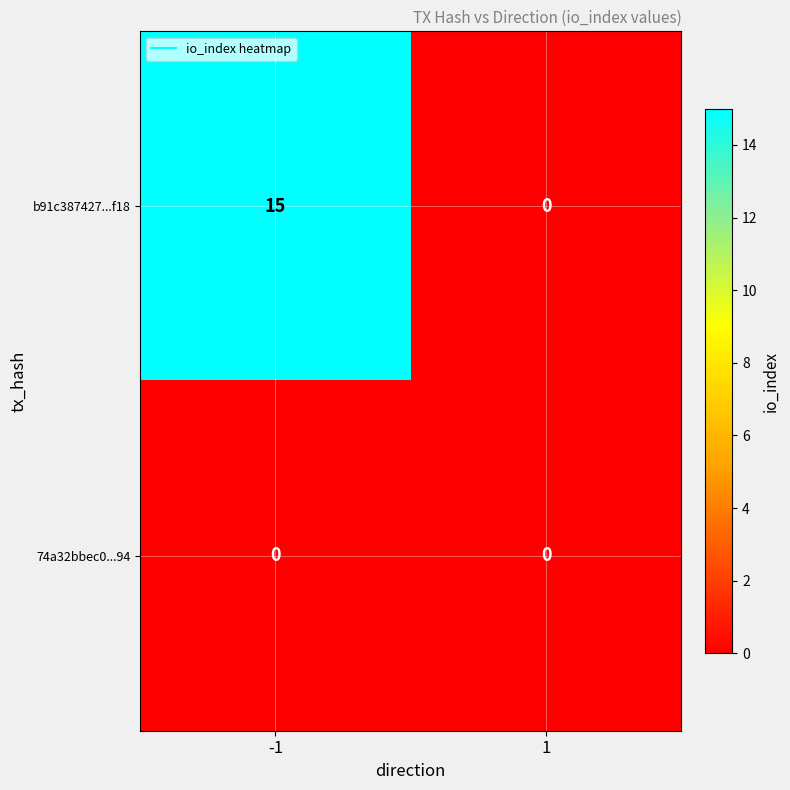

Which series has the widest spread of values?

b91c387427...f18